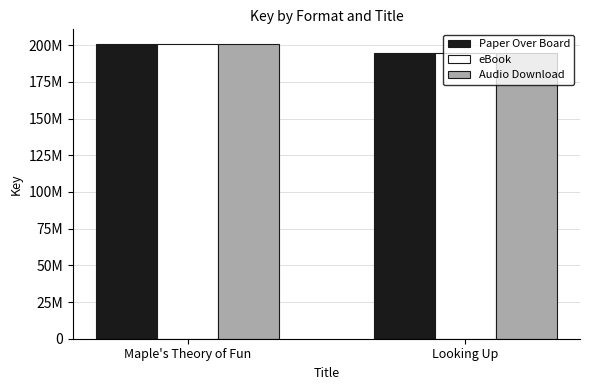

Which series has the largest total across all categories?

Paper Over Board